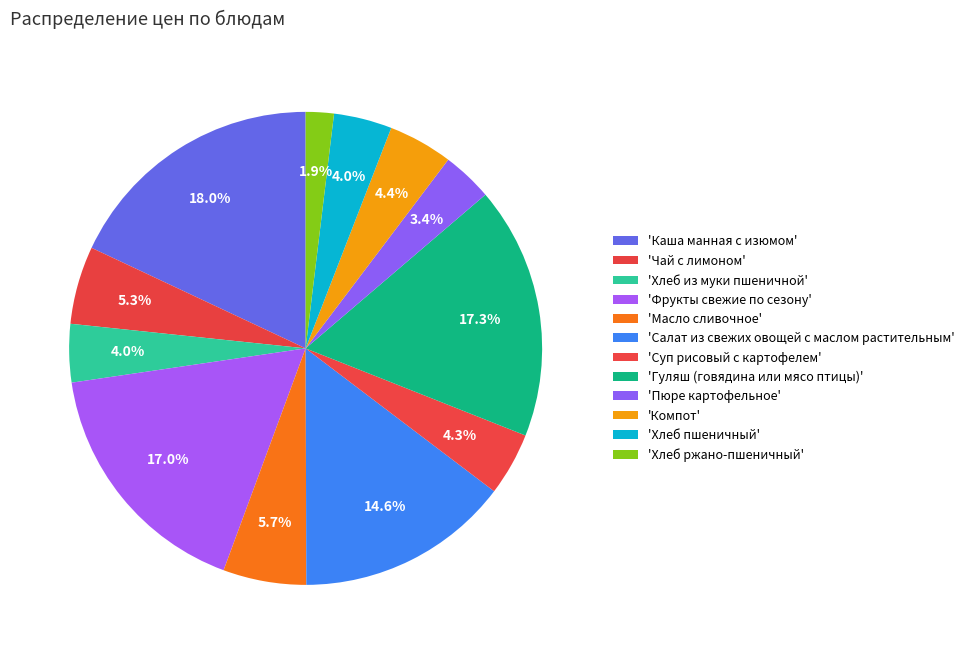

How many slices are in this pie chart?

12